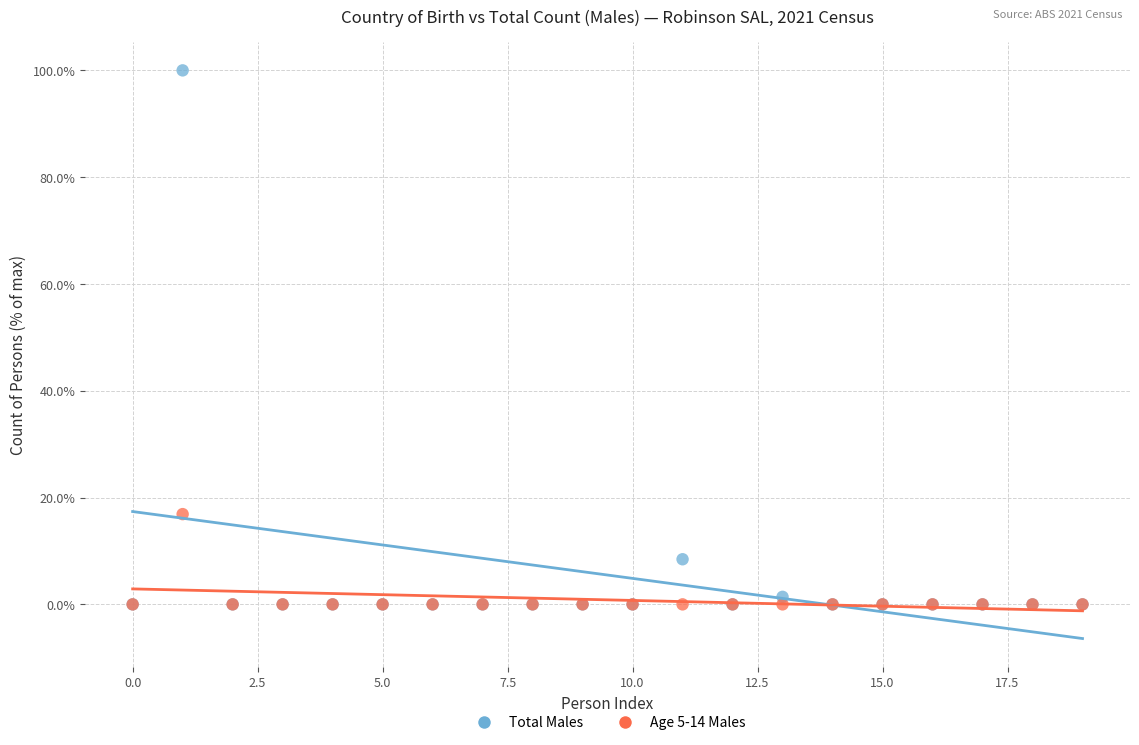

Across all series, what Y value is closest to 50?

16.9